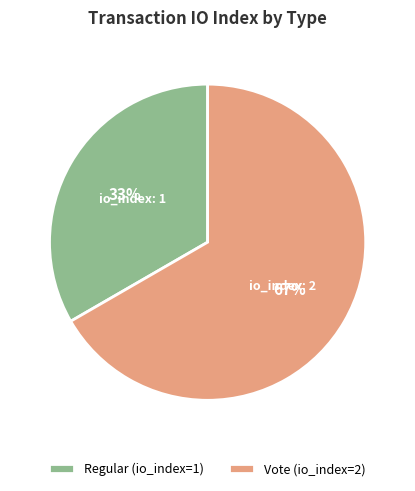

The Vote slice represents 76% of the pie. True or false?

False